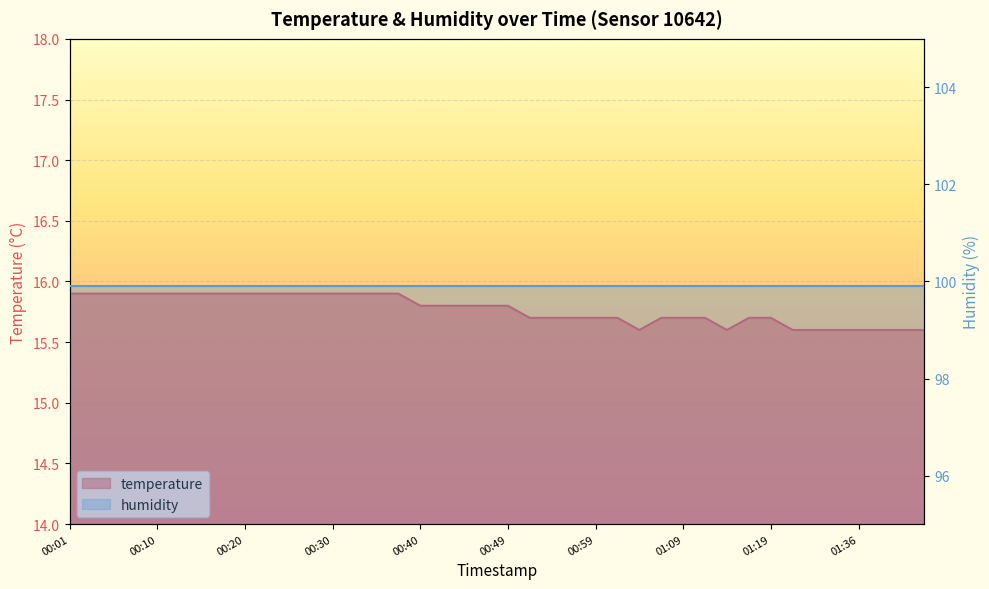

Reading right to left, extract all data points from this chart.

01:43=15.6	01:41=15.6	01:38=15.6	01:36=15.6	01:30=15.6	01:24=15.6	01:21=15.6	01:19=15.7	01:16=15.7	01:14=15.6	01:11=15.7	01:09=15.7	01:07=15.7	01:04=15.6	01:02=15.7	00:59=15.7	00:57=15.7	00:54=15.7	00:52=15.7	00:49=15.8	00:47=15.8	00:45=15.8	00:42=15.8	00:40=15.8	00:37=15.9	00:35=15.9	00:32=15.9	00:30=15.9	00:27=15.9	00:25=15.9	00:23=15.9	00:20=15.9	00:18=15.9	00:15=15.9	00:13=15.9	00:10=15.9	00:08=15.9	00:06=15.9	00:03=15.9	00:01=15.9